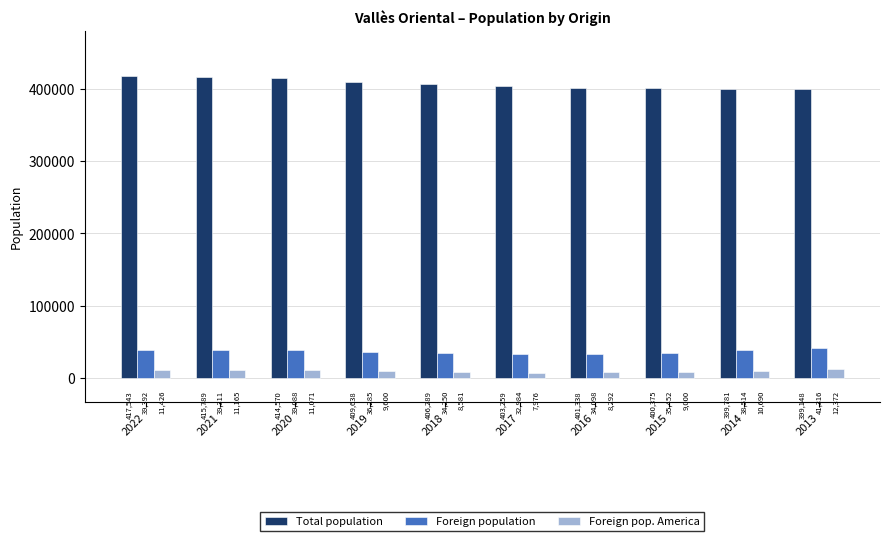

What is the highest value of the Total population series?

417543